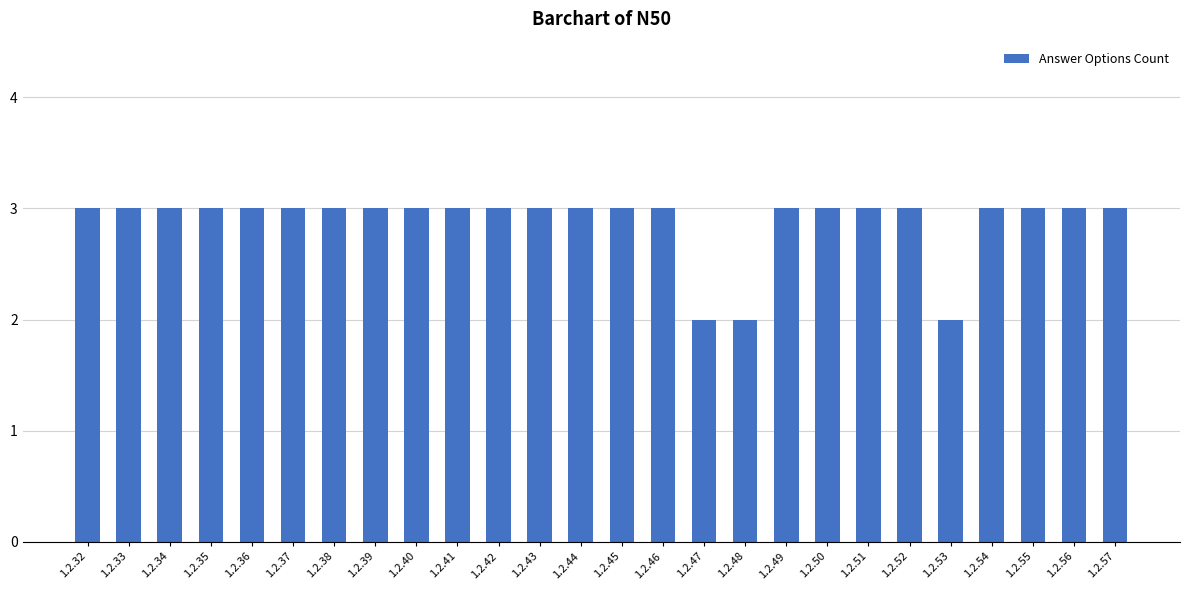

Reading left to right, extract all data points from this chart.

3	3	3	3	3	3	3	3	3	3	3	3	3	3	3	2	2	3	3	3	3	2	3	3	3	3